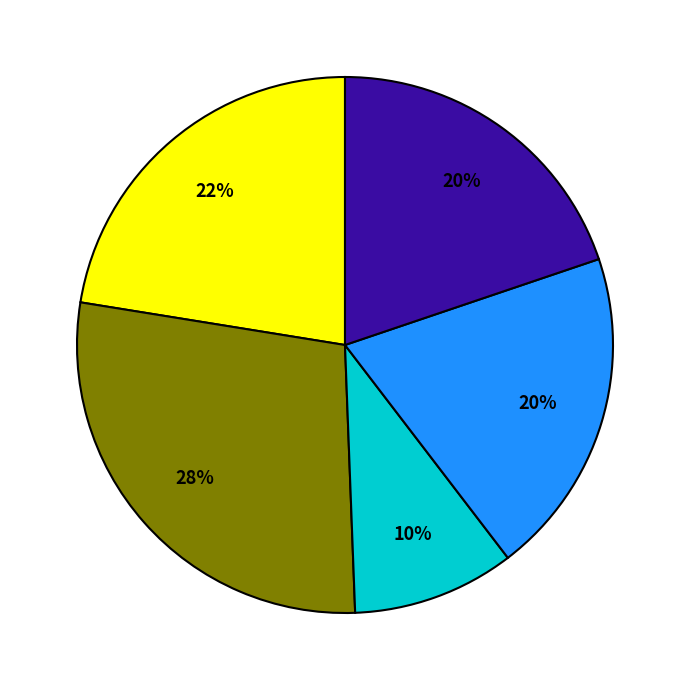

Is there a majority slice in this chart?

No